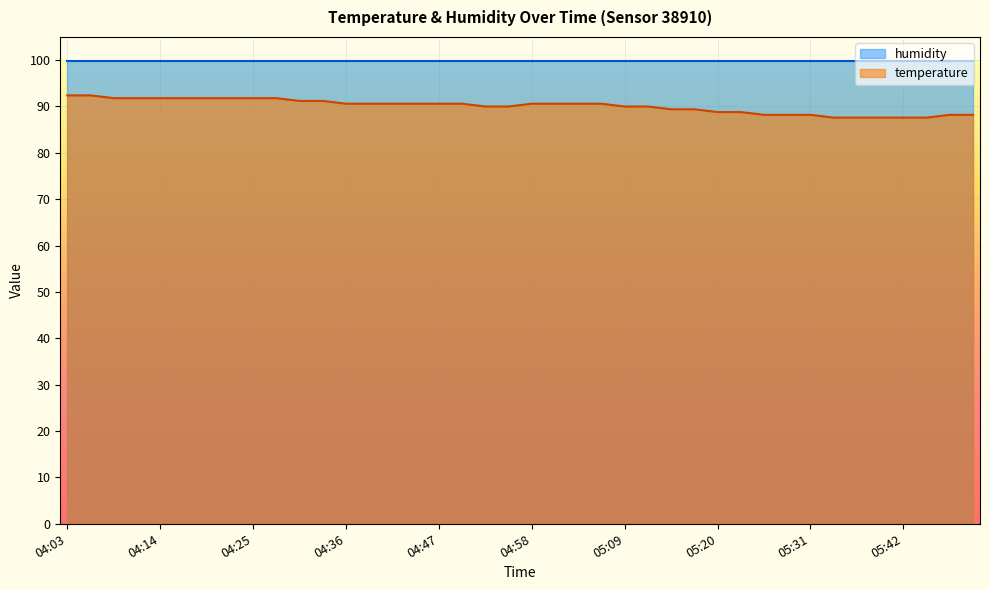

Rank the categories by value from lowest to highest.

05:34, 05:36, 05:39, 05:42, 05:45, 05:25, 05:28, 05:31, 05:47, 05:50, 05:20, 05:22, 05:14, 05:17, 04:52, 04:55, 05:09, 05:12, 04:36, 04:38, 04:41, 04:44, 04:47, 04:50, 04:58, 05:01, 05:03, 05:06, 04:30, 04:33, 04:08, 04:11, 04:14, 04:16, 04:19, 04:22, 04:25, 04:27, 04:03, 04:06